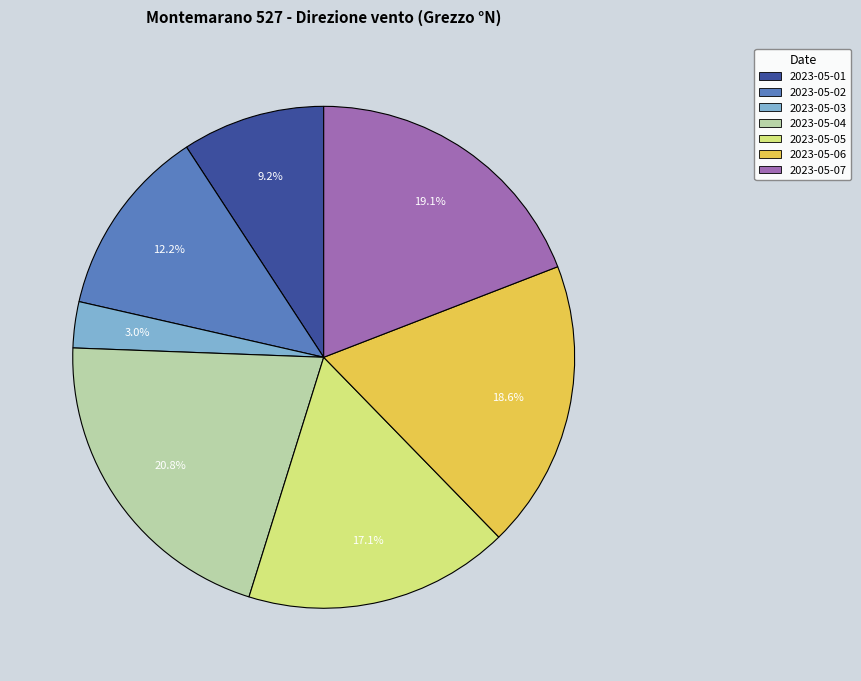

Between 2023-05-05 and 2023-05-07, which is larger?

2023-05-07